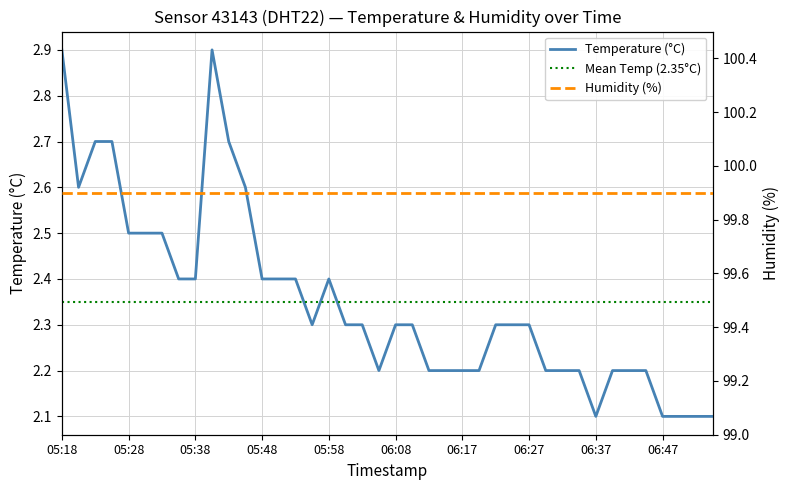

True or false: Temperature (°C) and Humidity (%) intersect in this chart.

False